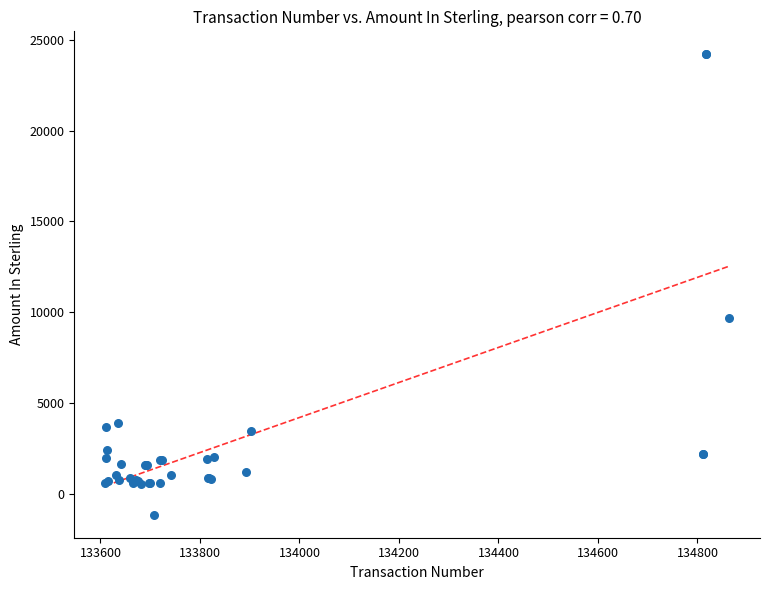

What Y value in the scatter plot is closest to 11517?

9677.9